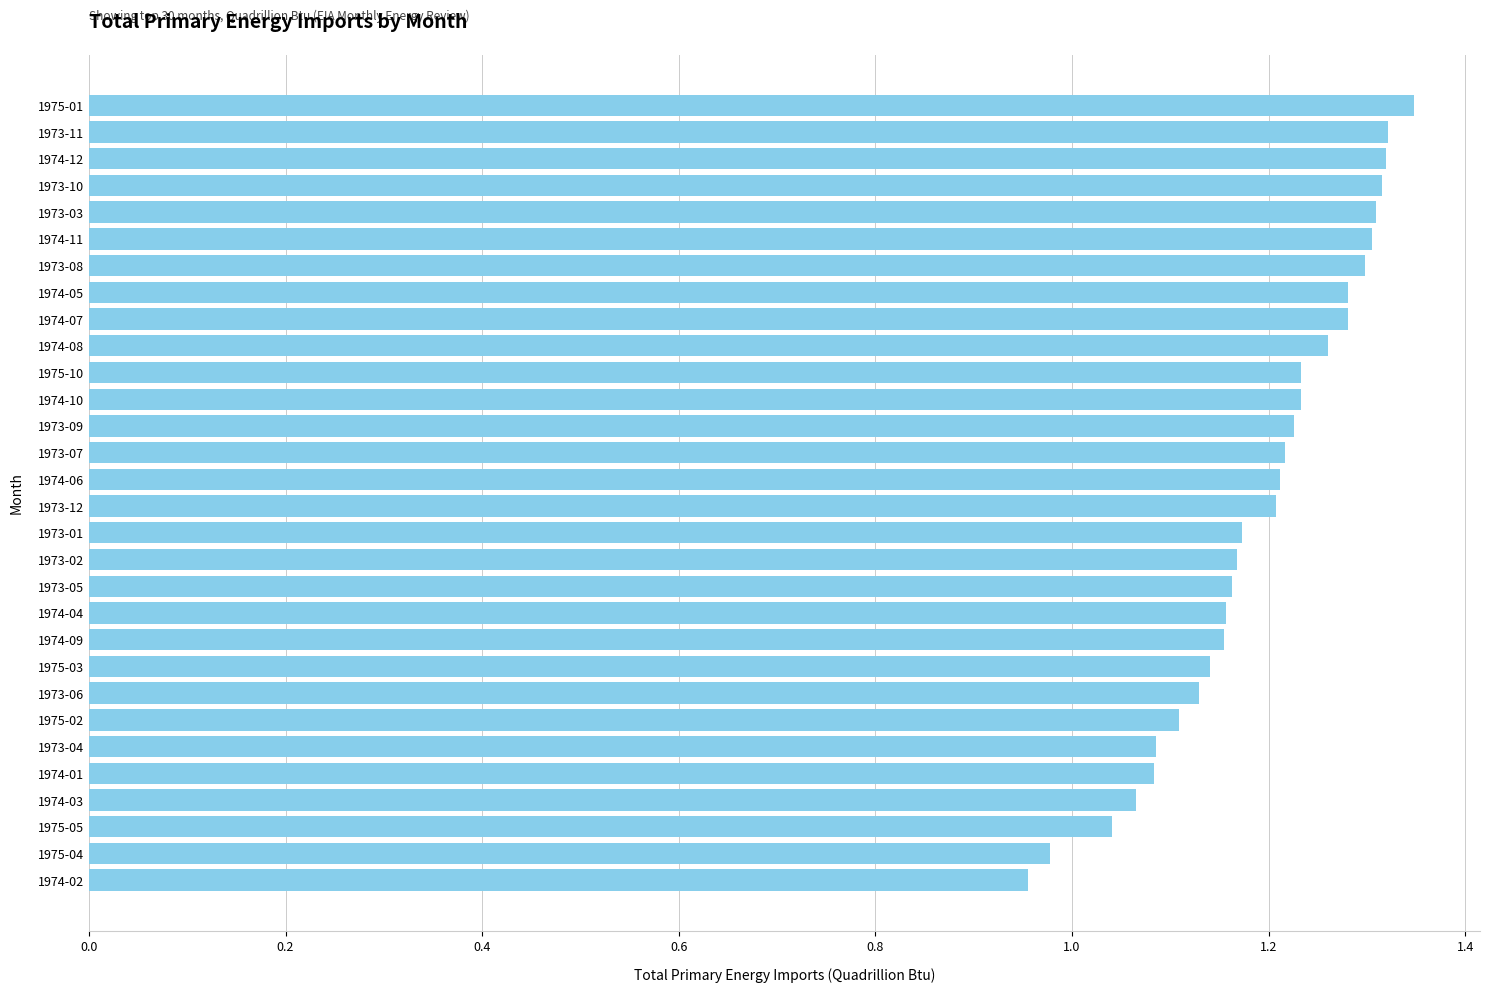

What position from the top is 1974-10?

12